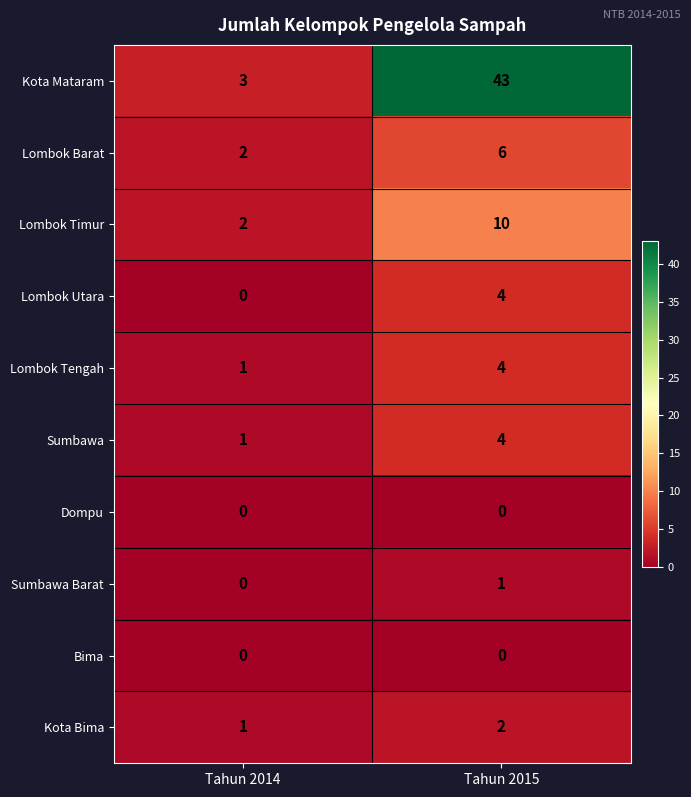

What is the greatest value displayed?

43